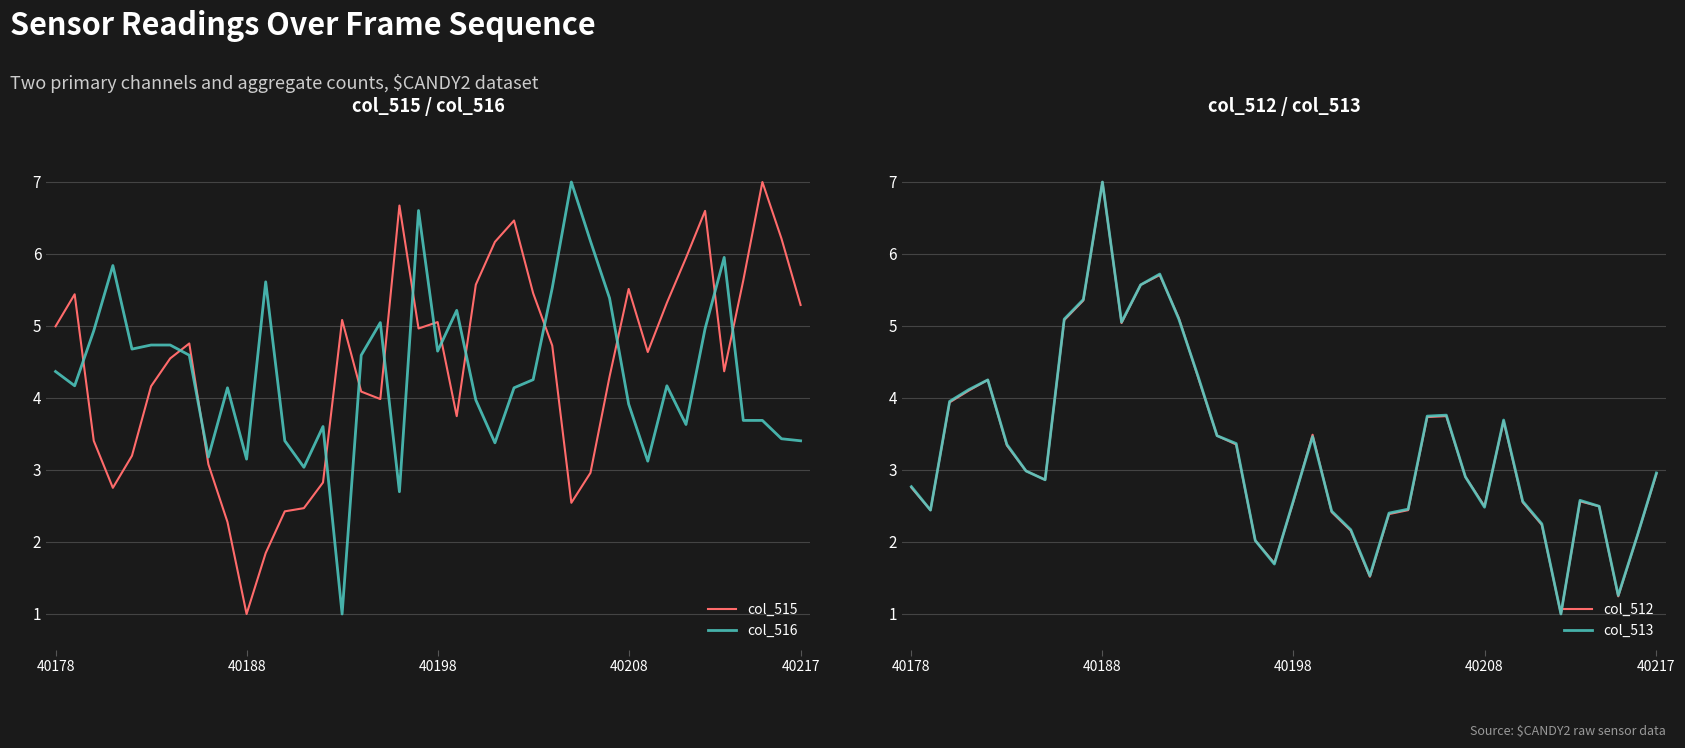

Which series has the largest total across all categories?

col_515